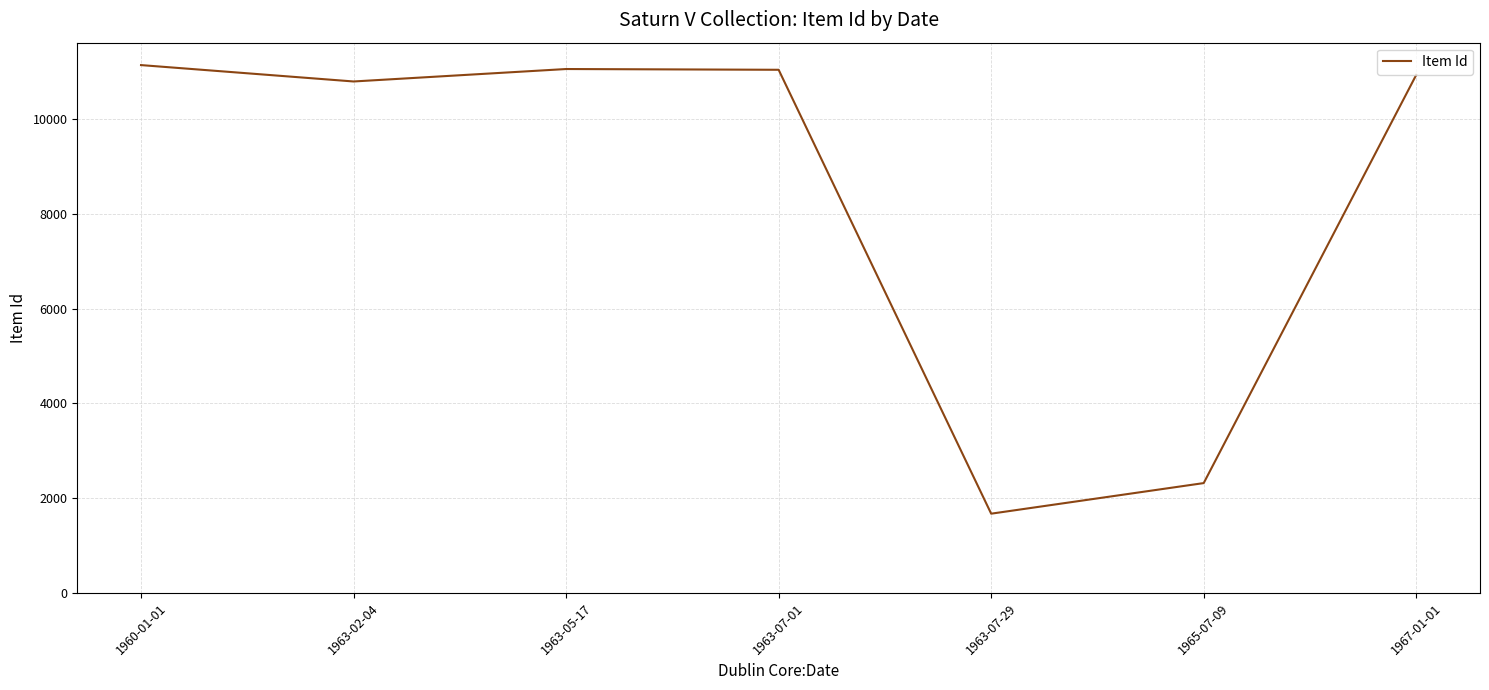

What position from the right is 1965-07-09?

2